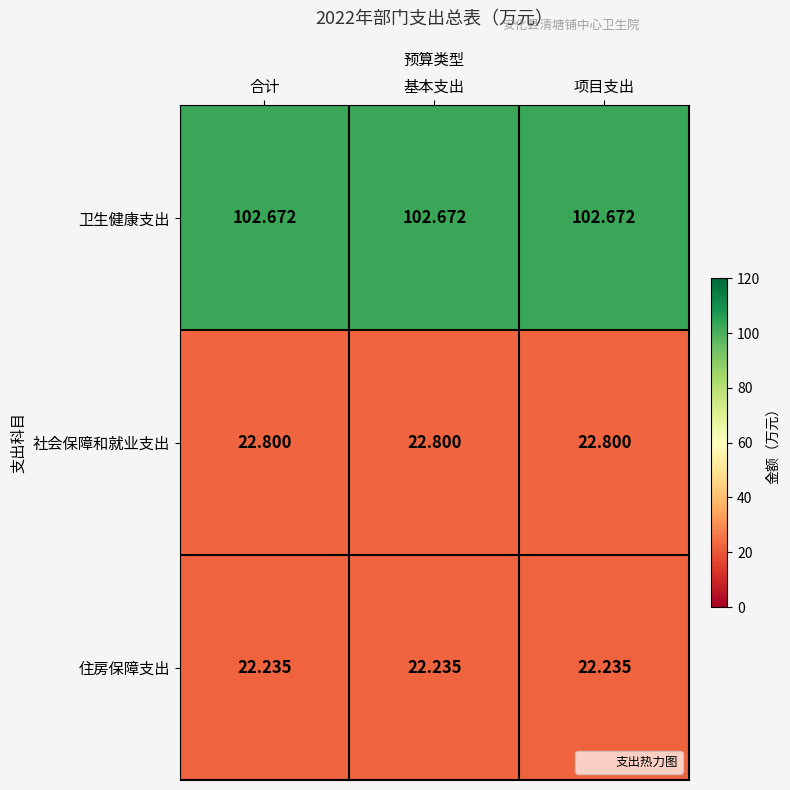

Is the value of 社会保障和就业支出 at 项目支出 greater than the value of 卫生健康支出 at 项目支出?

No